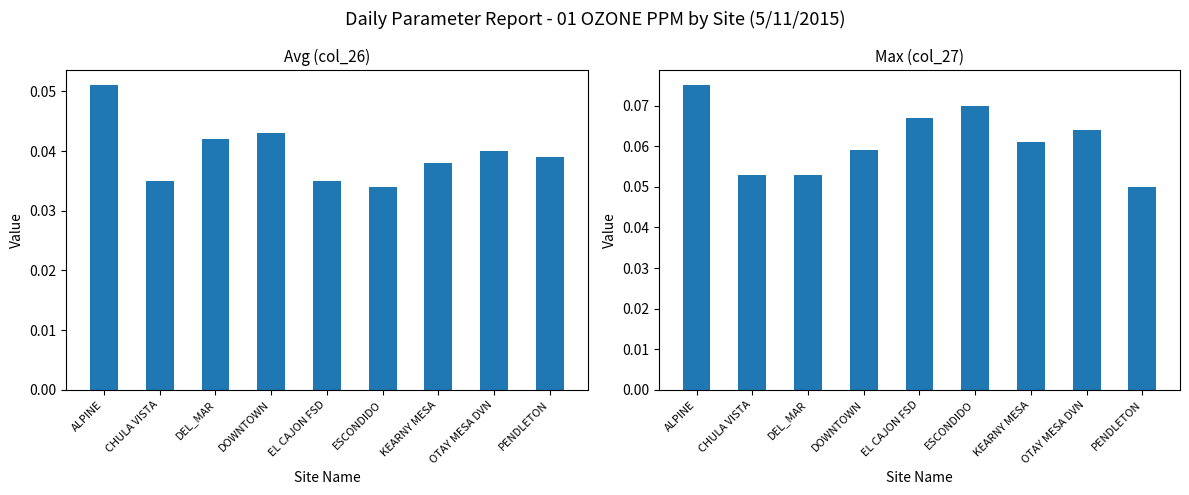

What is the total value across all series at EL CAJON FSD?

0.1